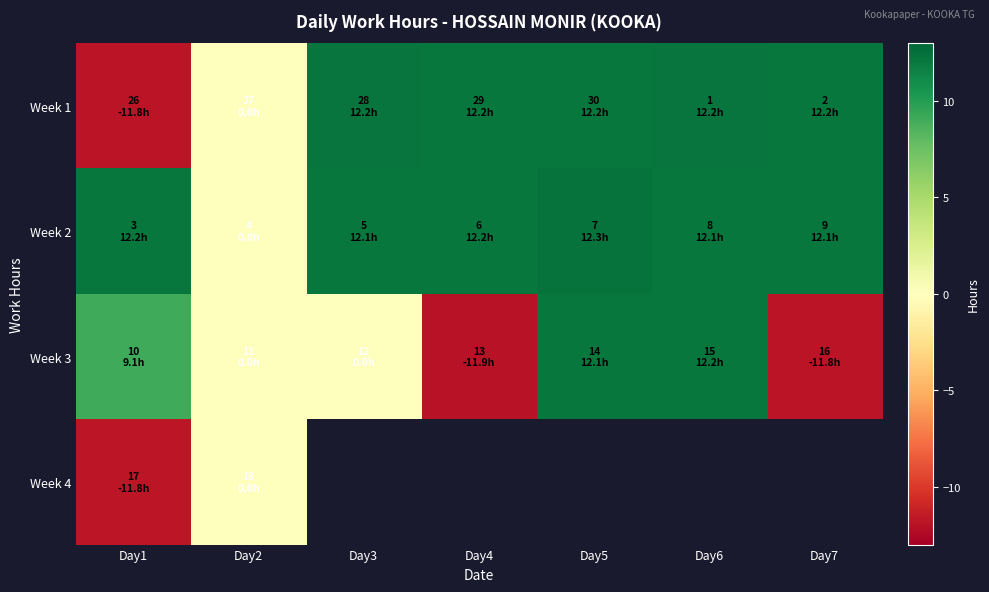

How many categories are shown in the chart?

7